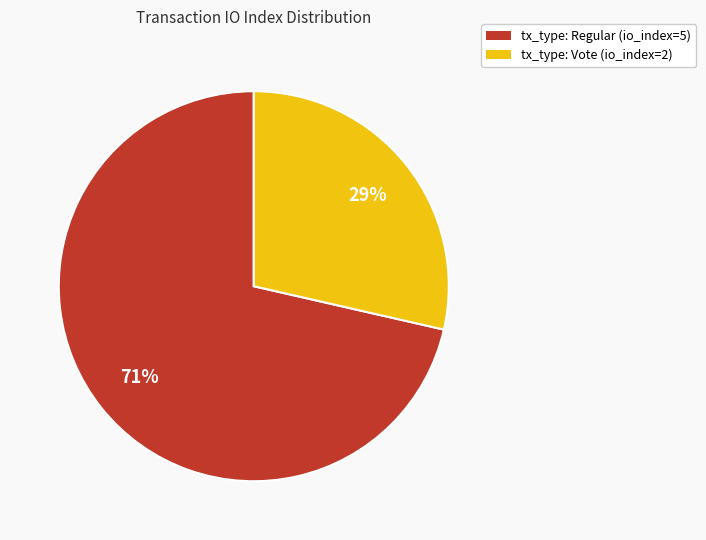

To the nearest percent, what portion does tx_type: Vote (io_index=2) represent?

29%